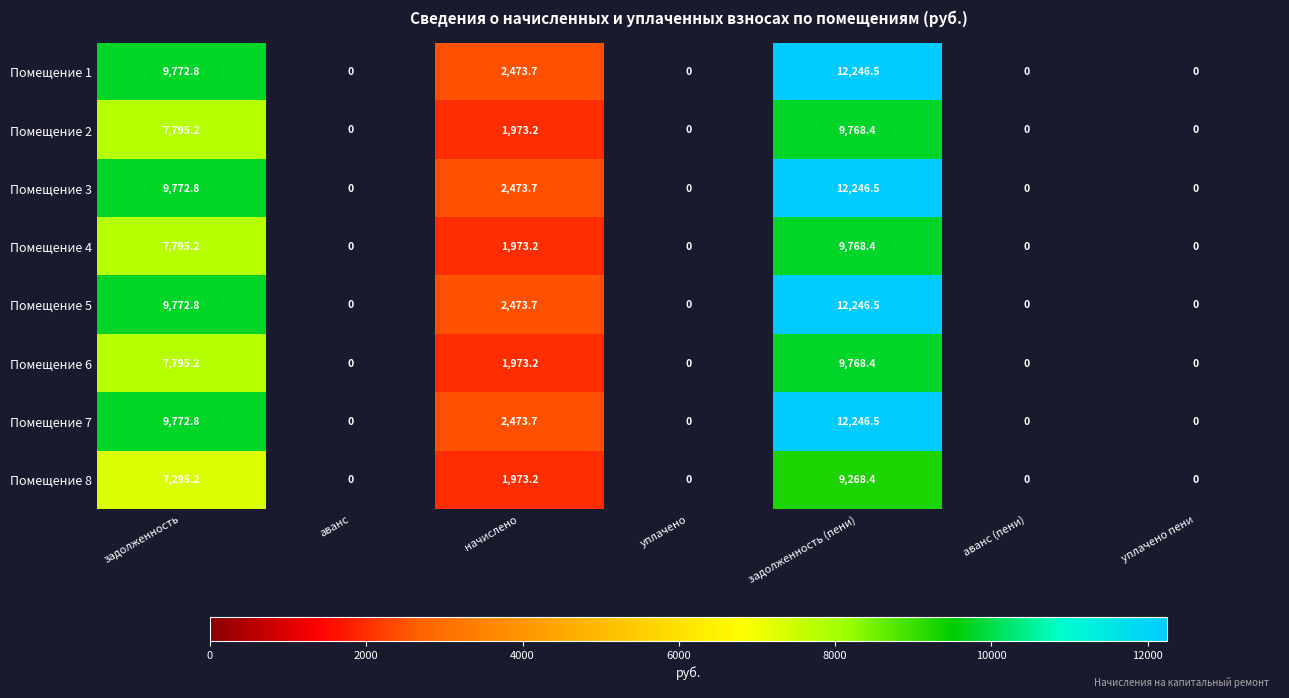

What is the total value across all series at начислено?

17787.6